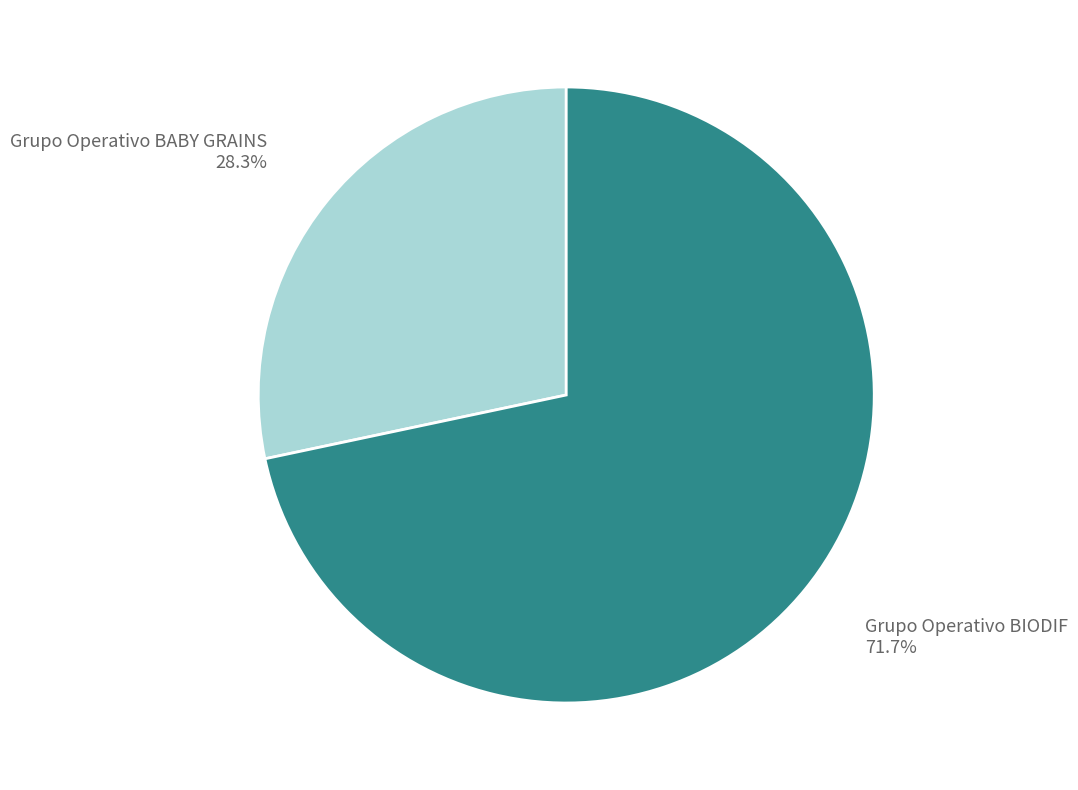

Count the number of slices in the pie.

2